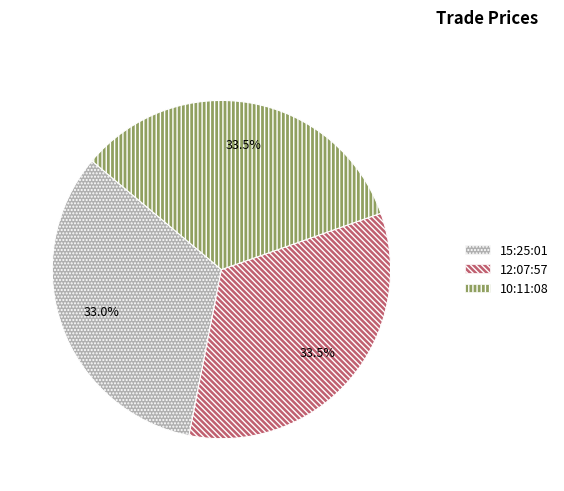

Approximately how many times larger is the value at 10:11:08 compared to 15:25:01?

1.0